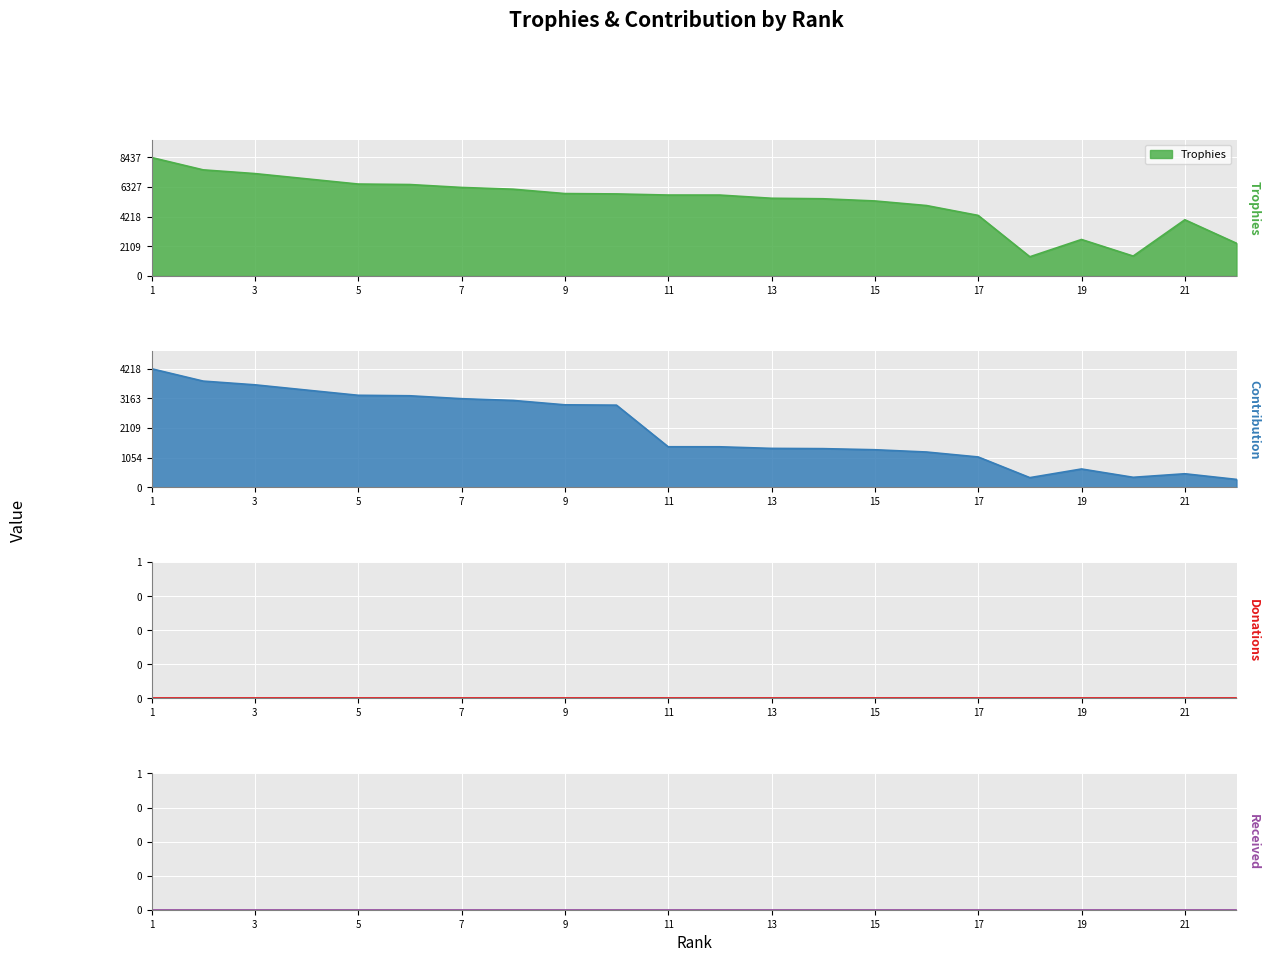

At 1, list the series in order from largest to smallest.

Trophies, Contribution